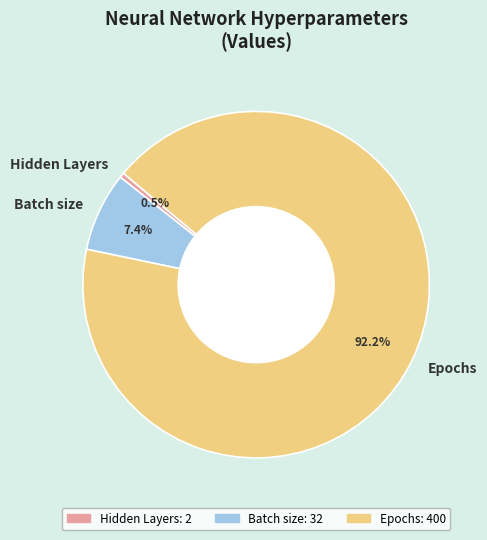

Do Batch size and Epochs together represent more than half of the pie?

Yes